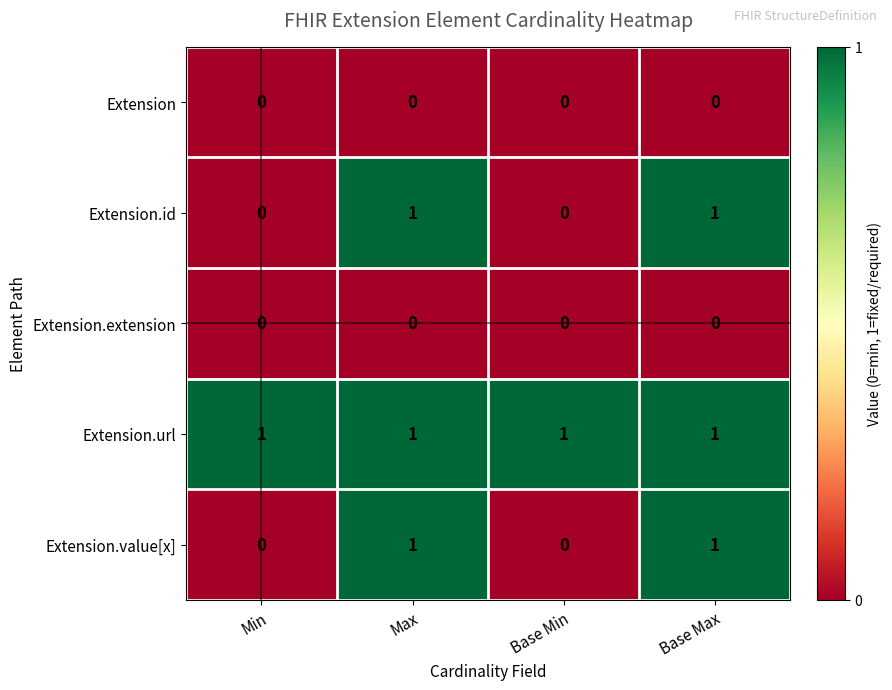

Is it true that Extension.value[x] equals 1 at Max?

True